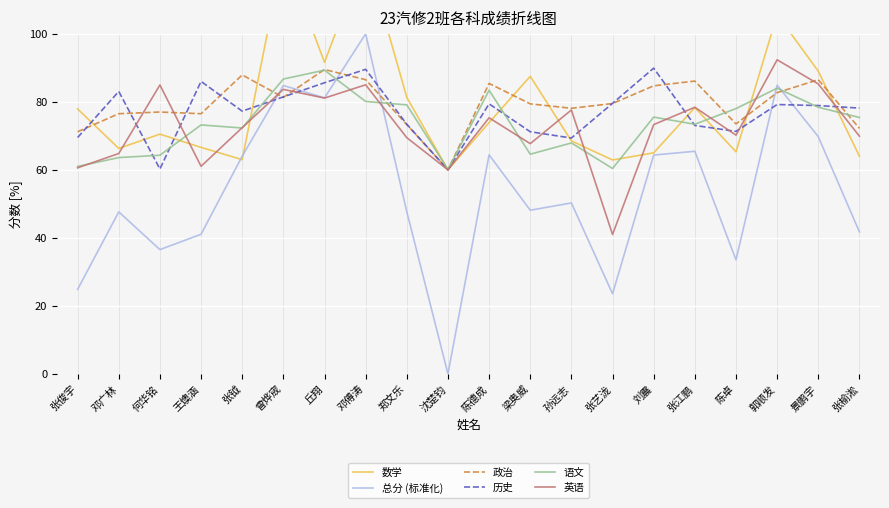

What is the average value of the 总分 (标准化) series?

53.7